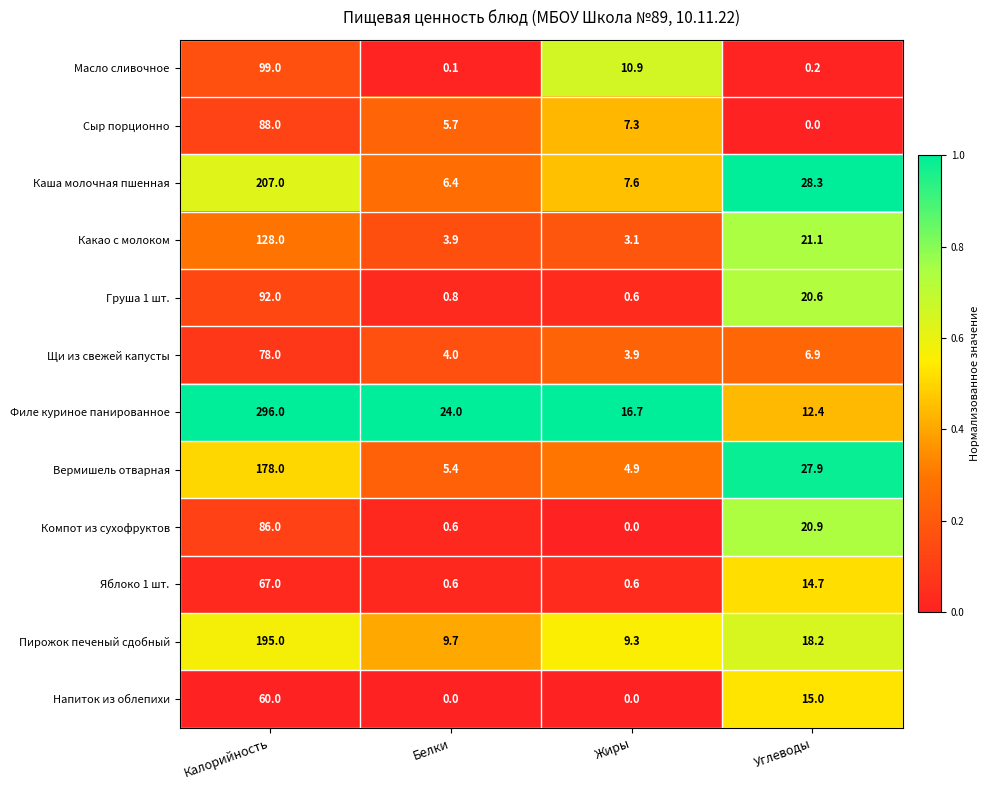

Which series has the largest total across all categories?

Филе куриное панированное